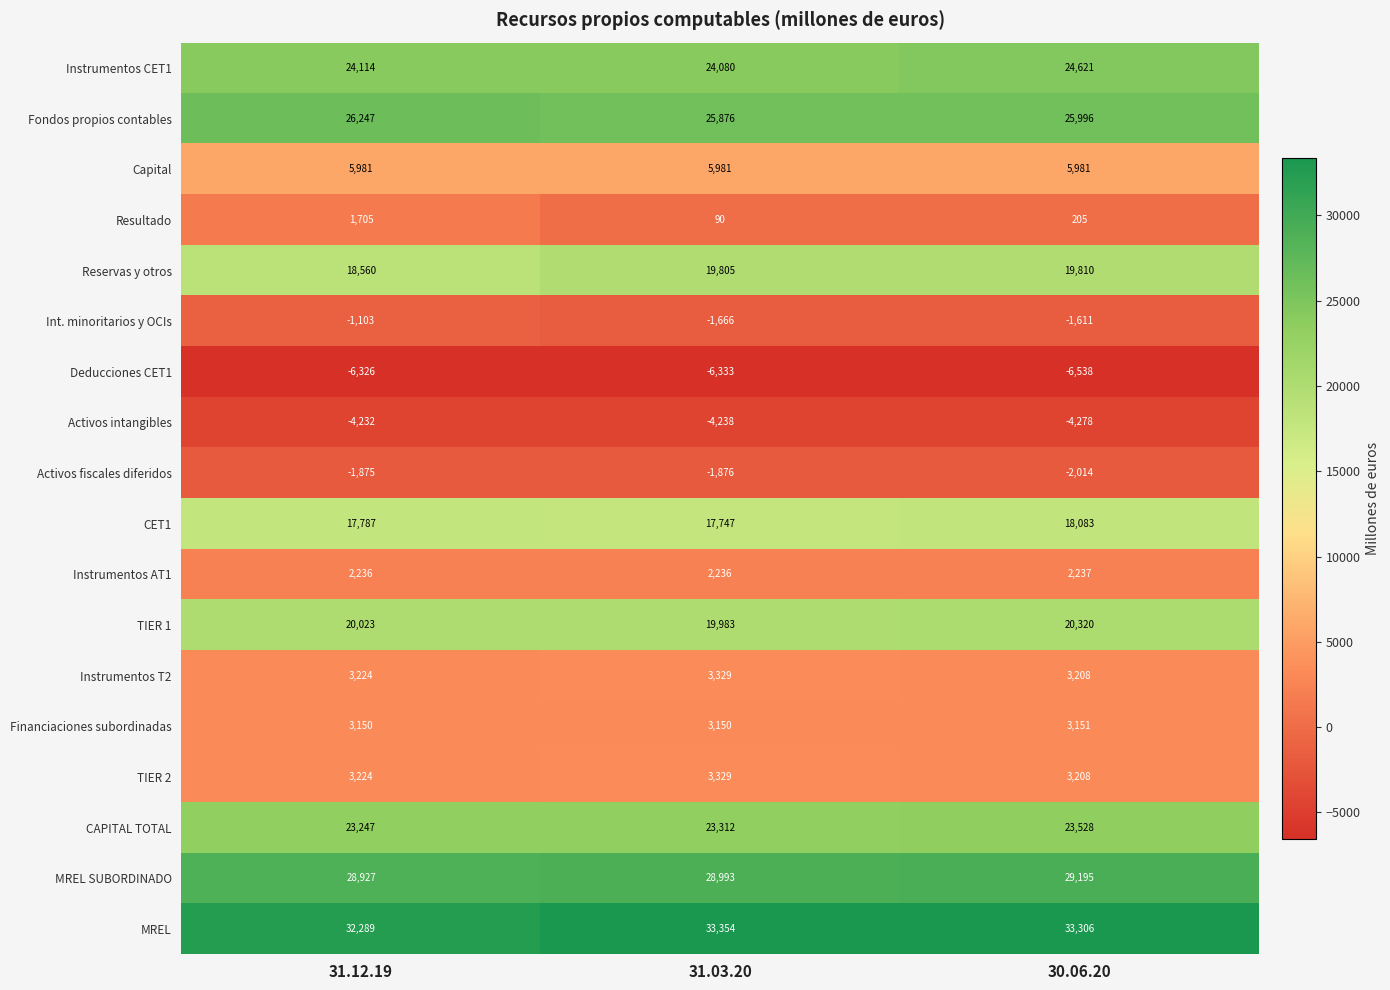

Is it true that Activos fiscales diferidos equals -2754 at 31.03.20?

False